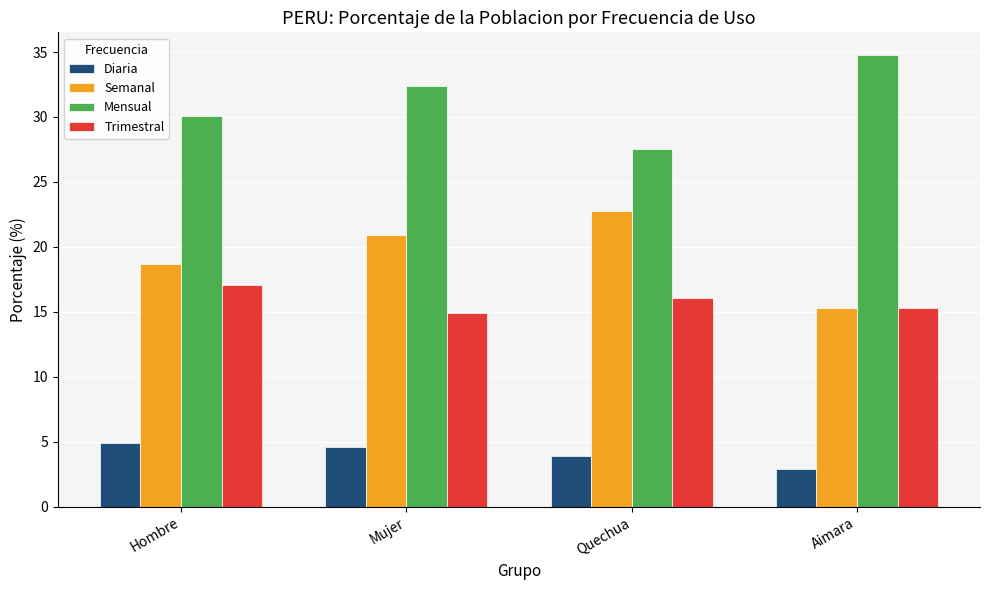

Does the chart contain any negative values?

No